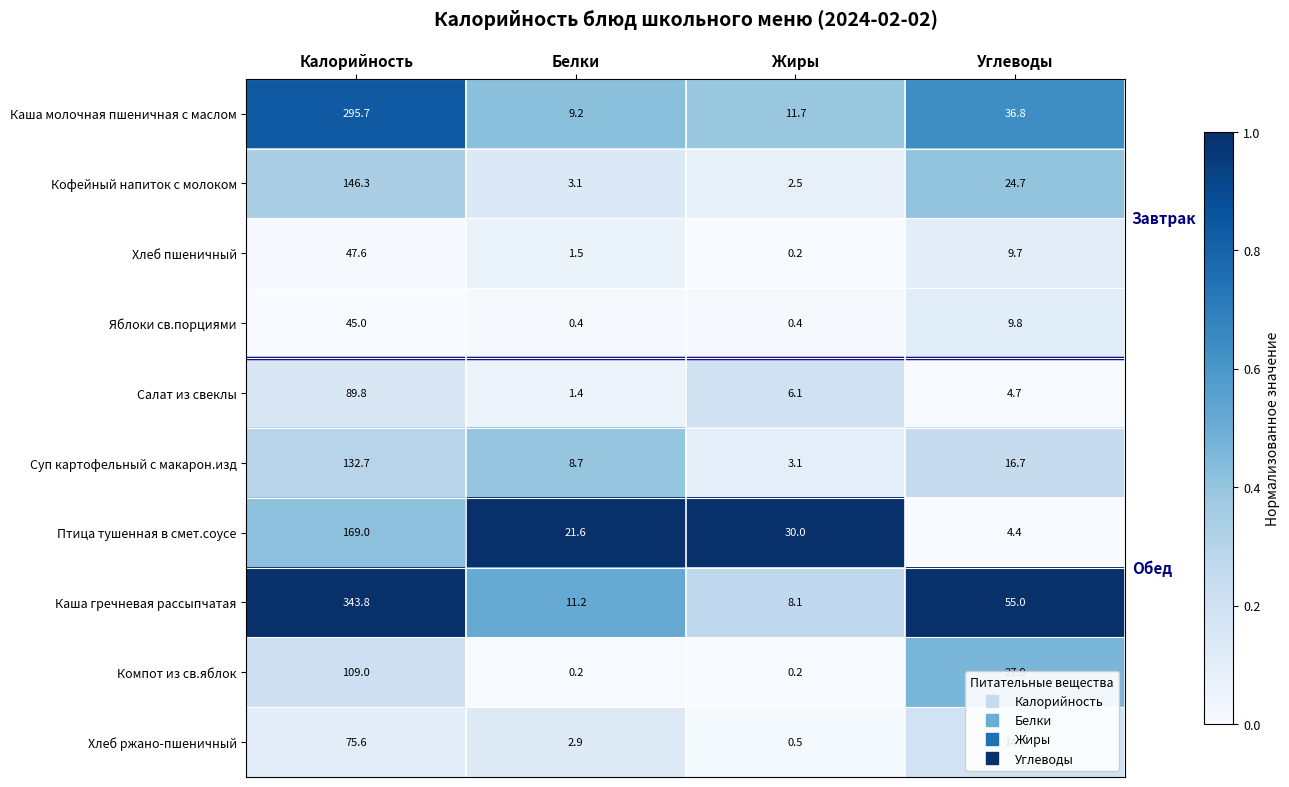

Which category has the highest value in the Салат из свеклы series?

Калорийность